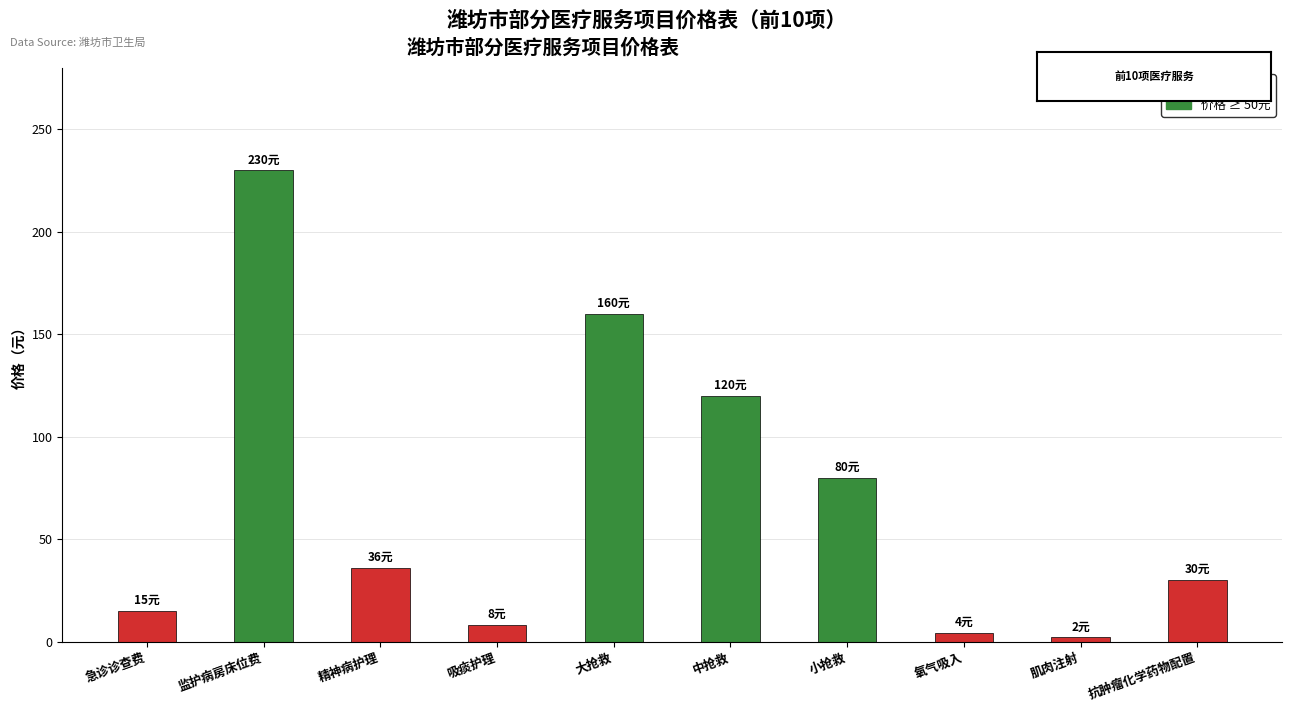

At which label does the data first exceed 36?

监护病房床位费